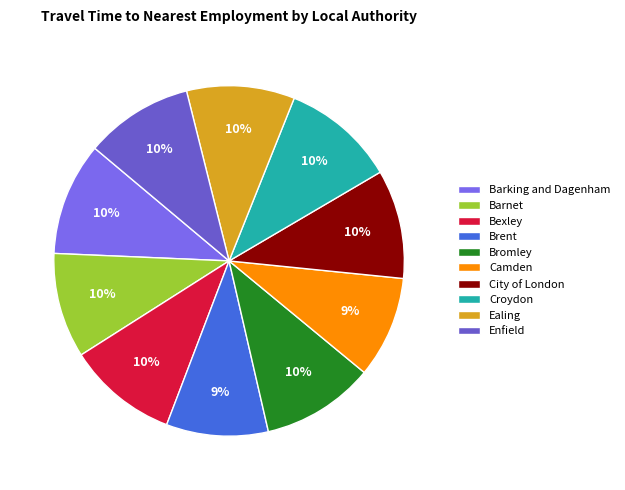

The Croydon slice represents 21% of the pie. True or false?

False